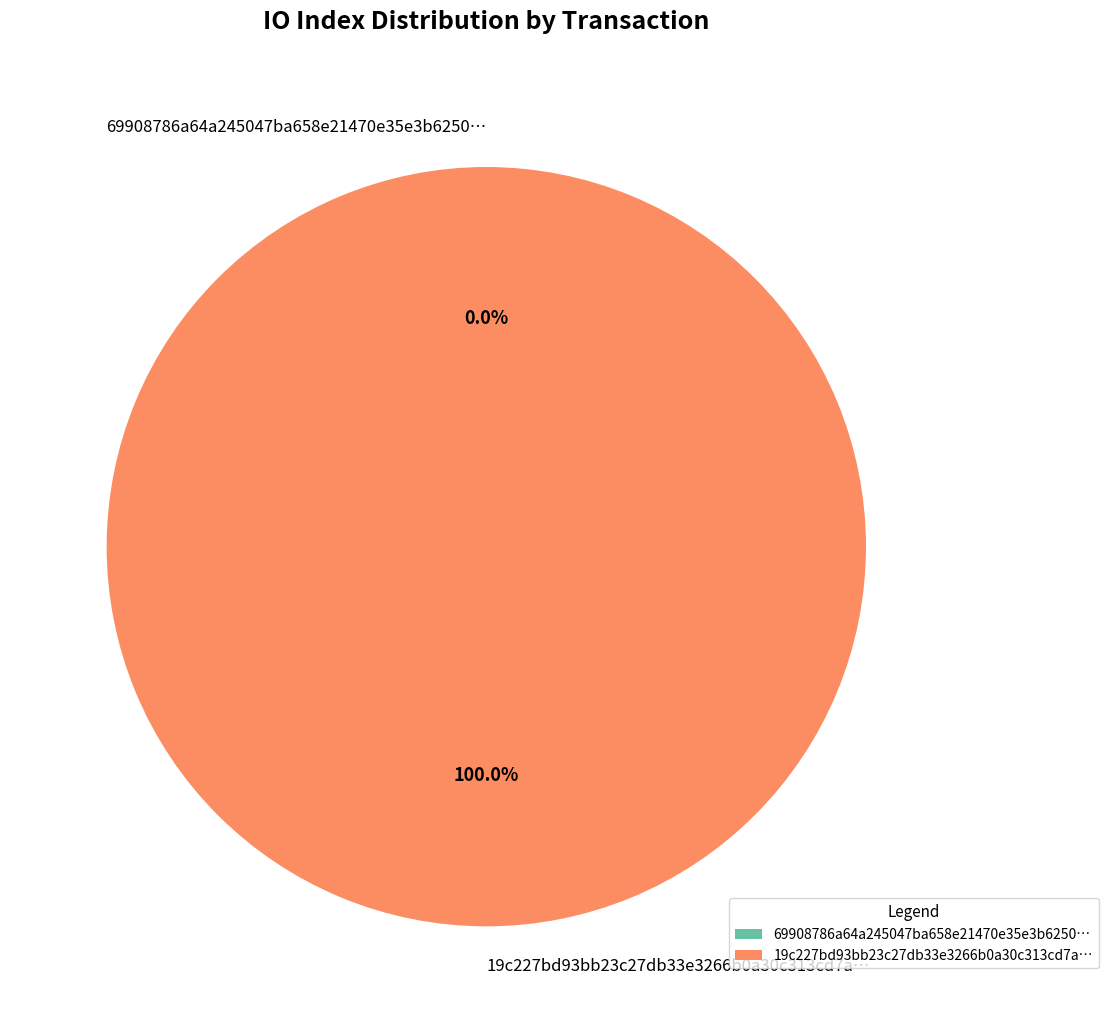

What is the total percentage of tx_0 and tx_1?

100.0%